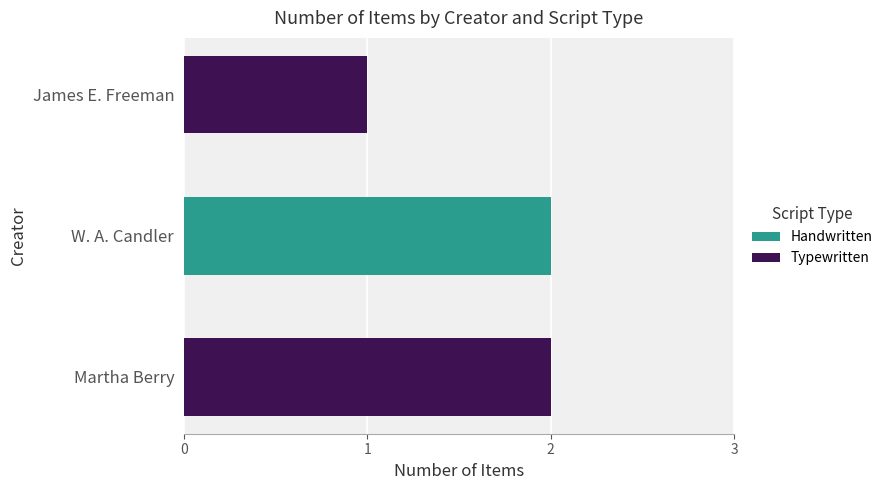

Is it true that Handwritten equals 0 at Martha Berry?

True